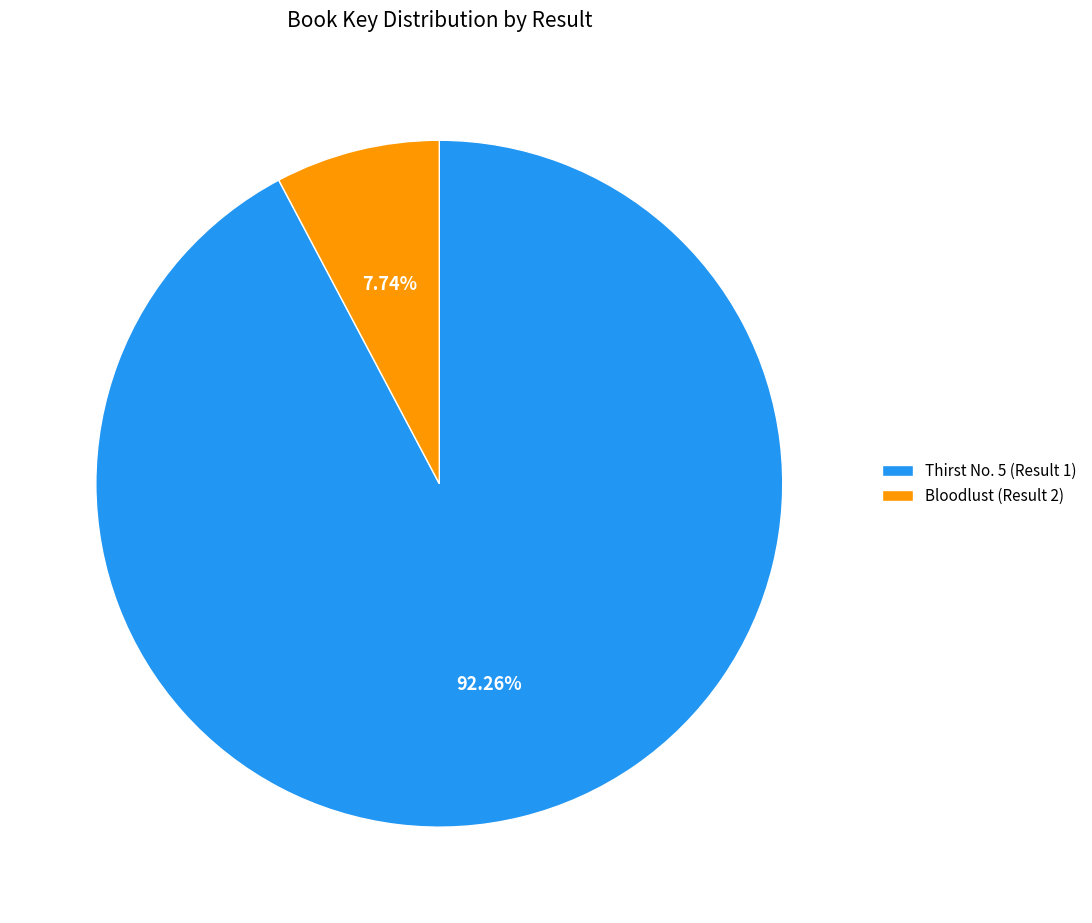

Is there a majority slice in this chart?

Yes